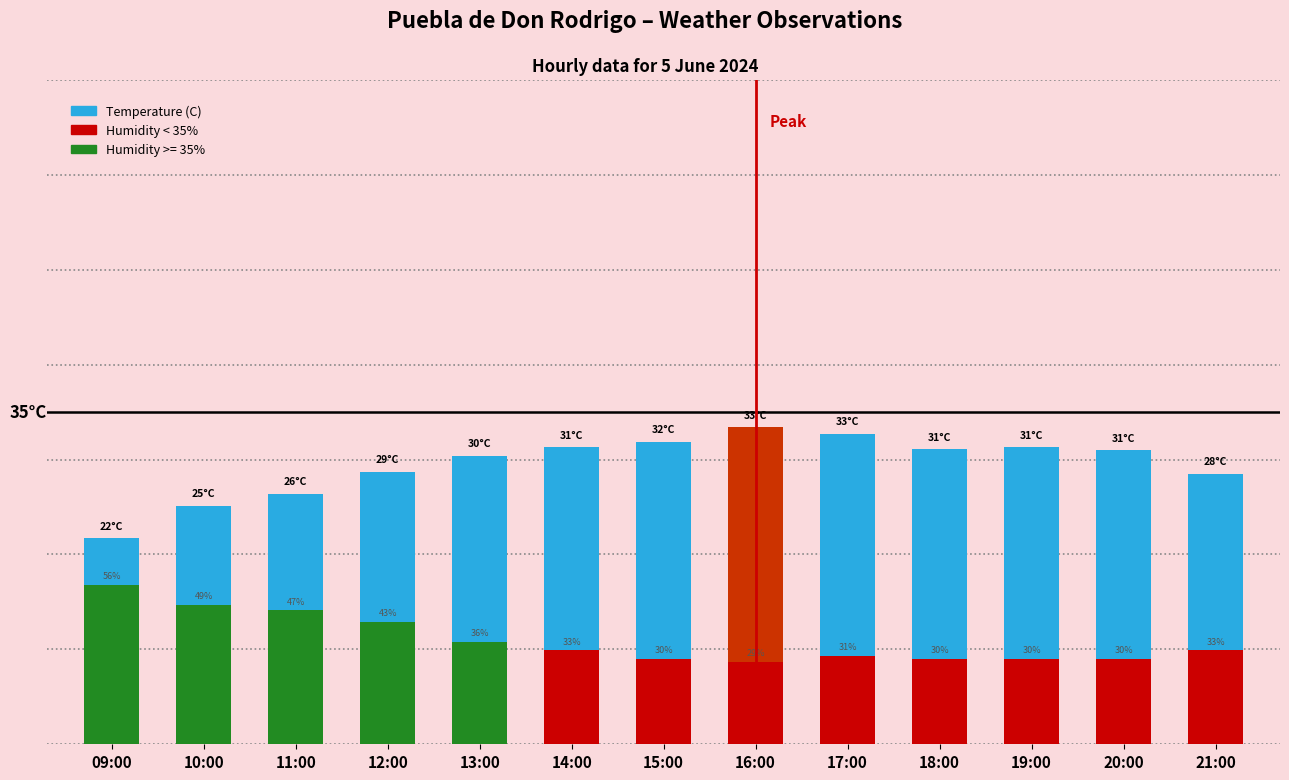

What is the difference between the second highest and second lowest values in the Temperature (C) series?

7.6